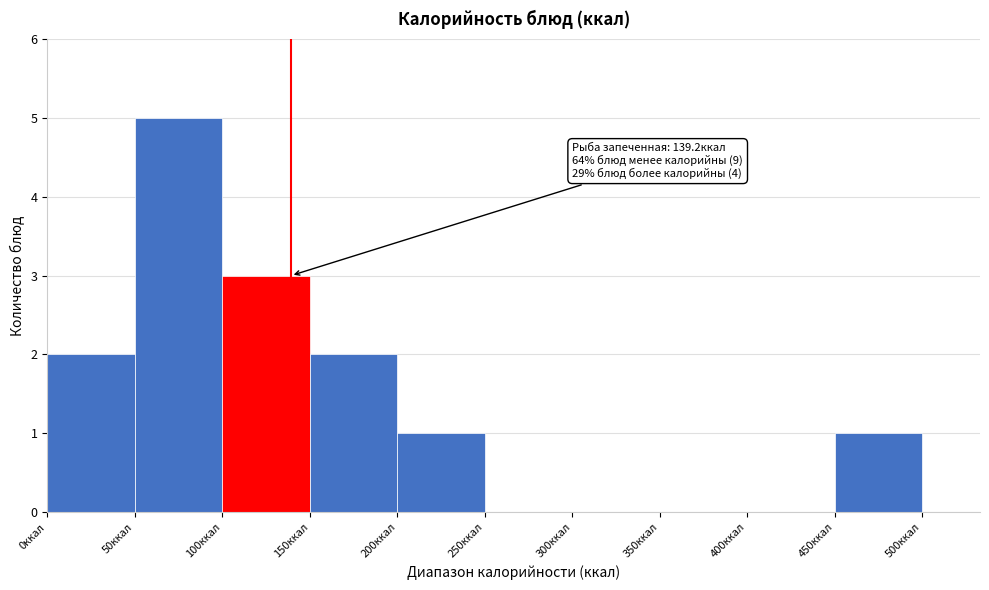

Over which range of the x-axis is the bar tallest?

50 to 100